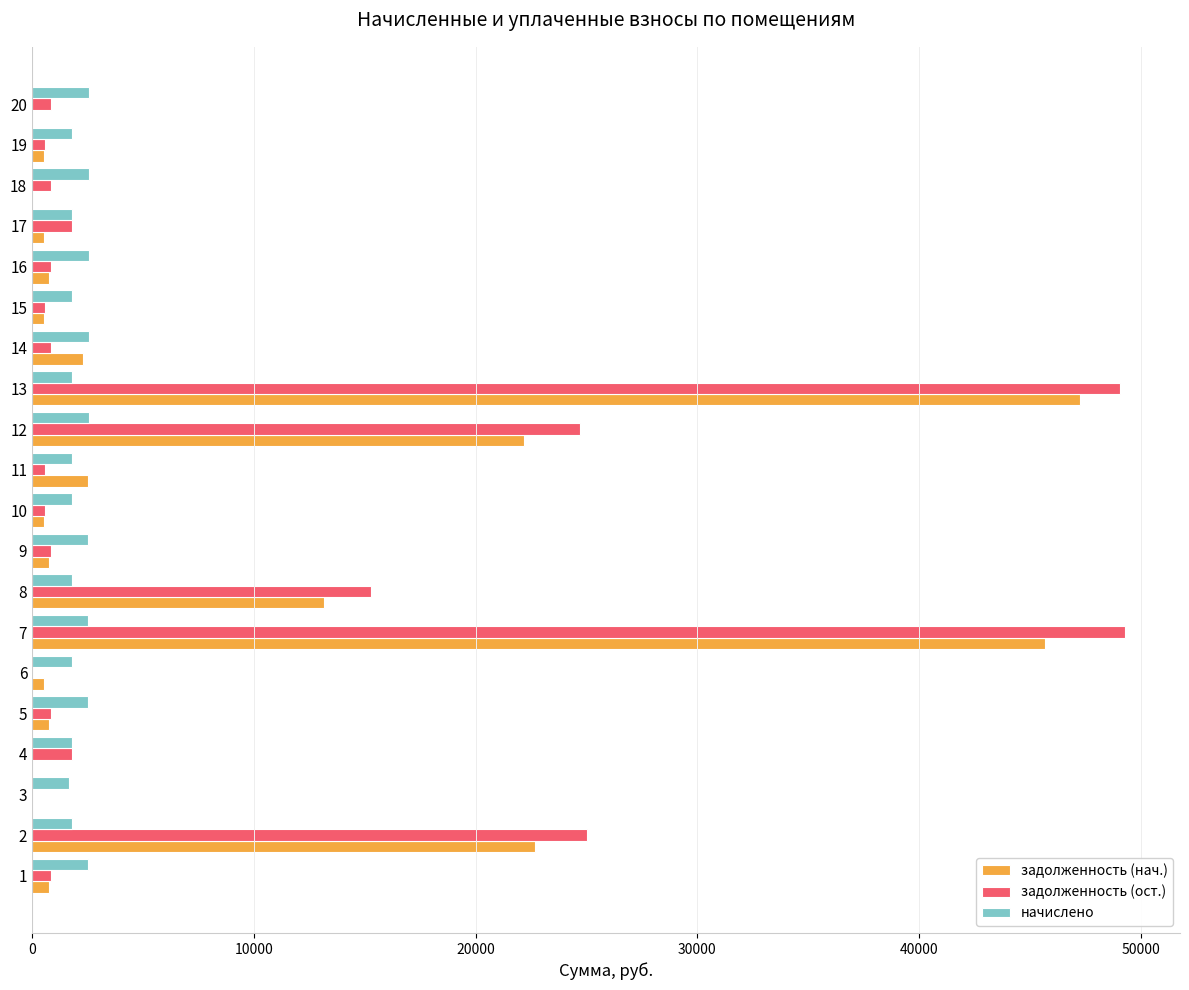

Is the value of задолженность (нач.) at 8 greater than the value of начислено at 18?

Yes